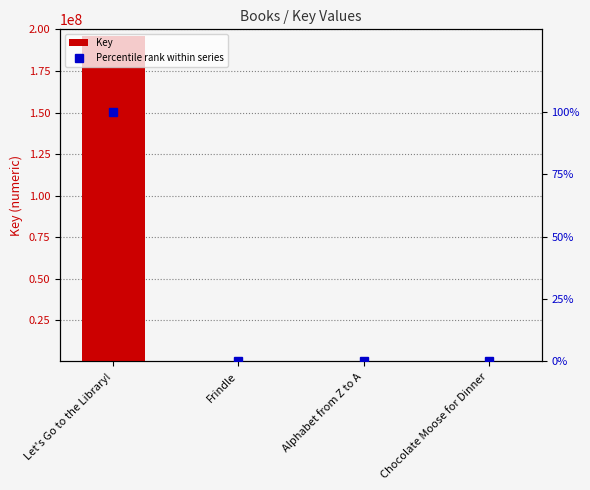

Rank the series by their average value, from lowest to highest.

Percentile rank within series, Key